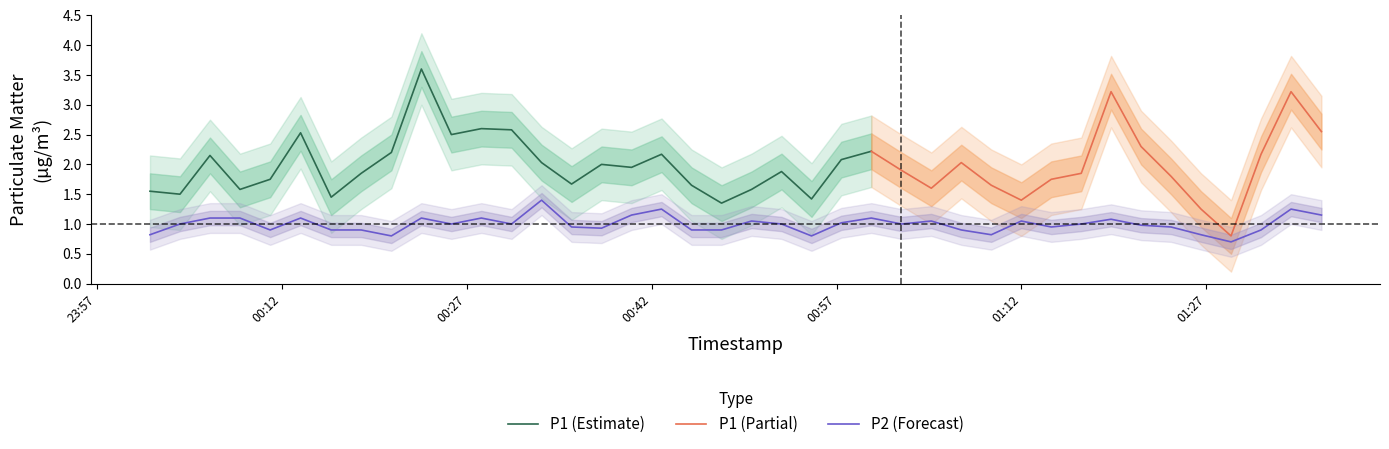

What is the lowest value of the P2 (Forecast) series?

0.7